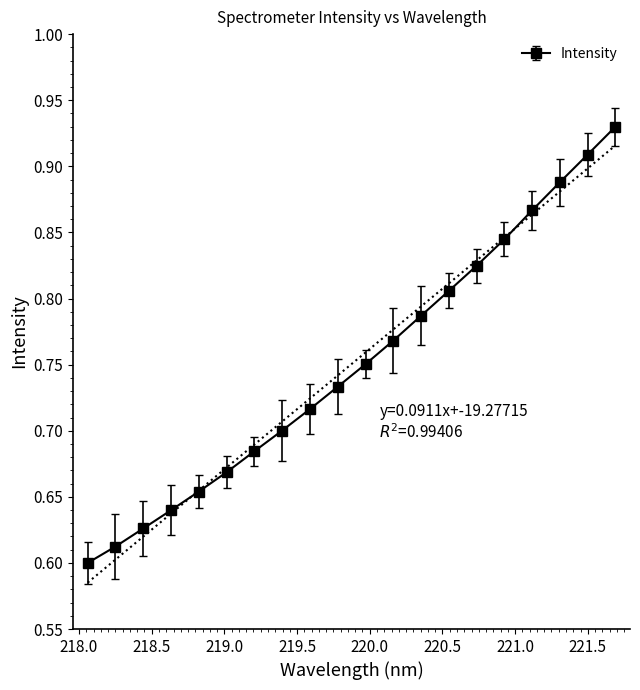

The value at 219.589 is 0.2. True or false?

False